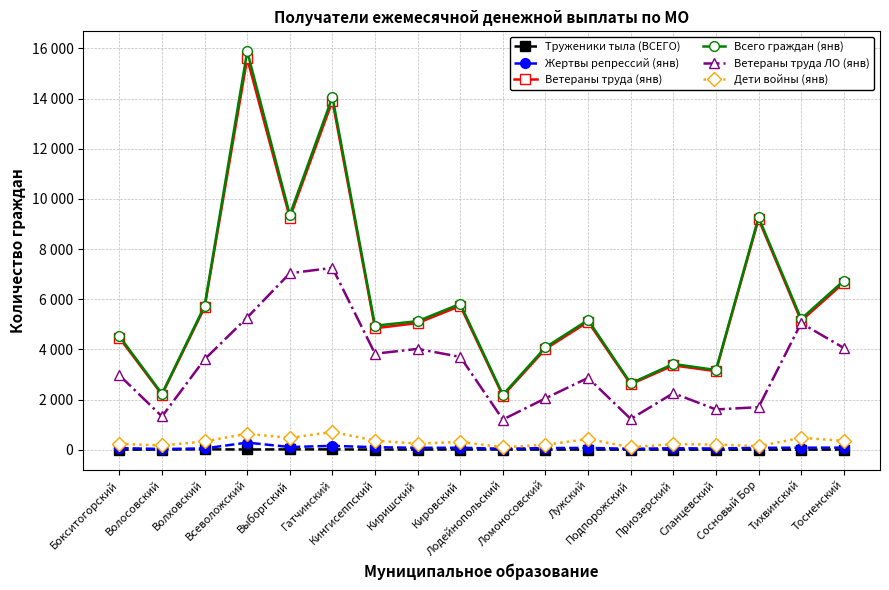

Which category has the highest value across all series?

Всеволожский